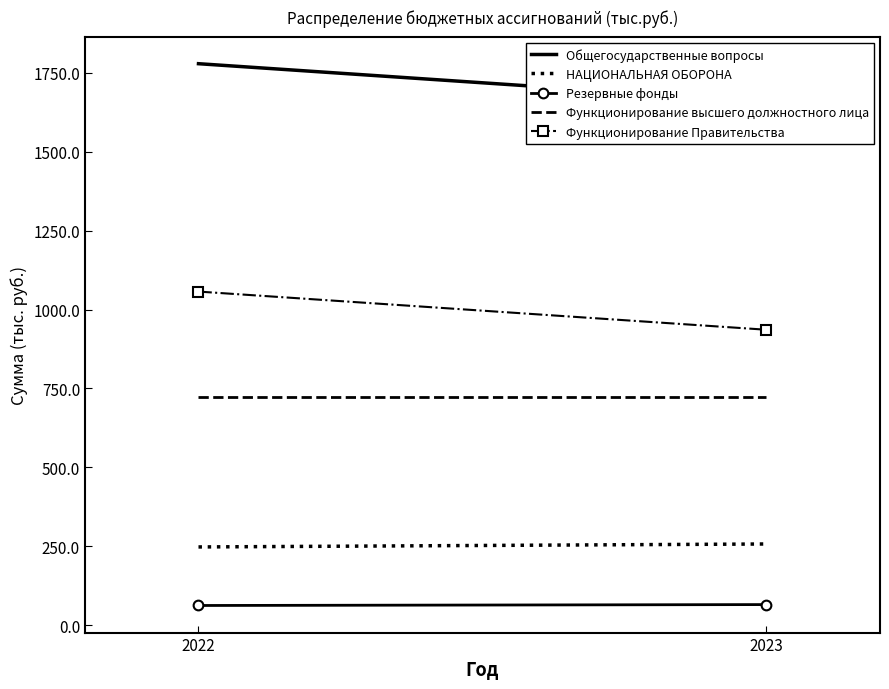

Which series has the largest total across all categories?

Общегосударственные вопросы